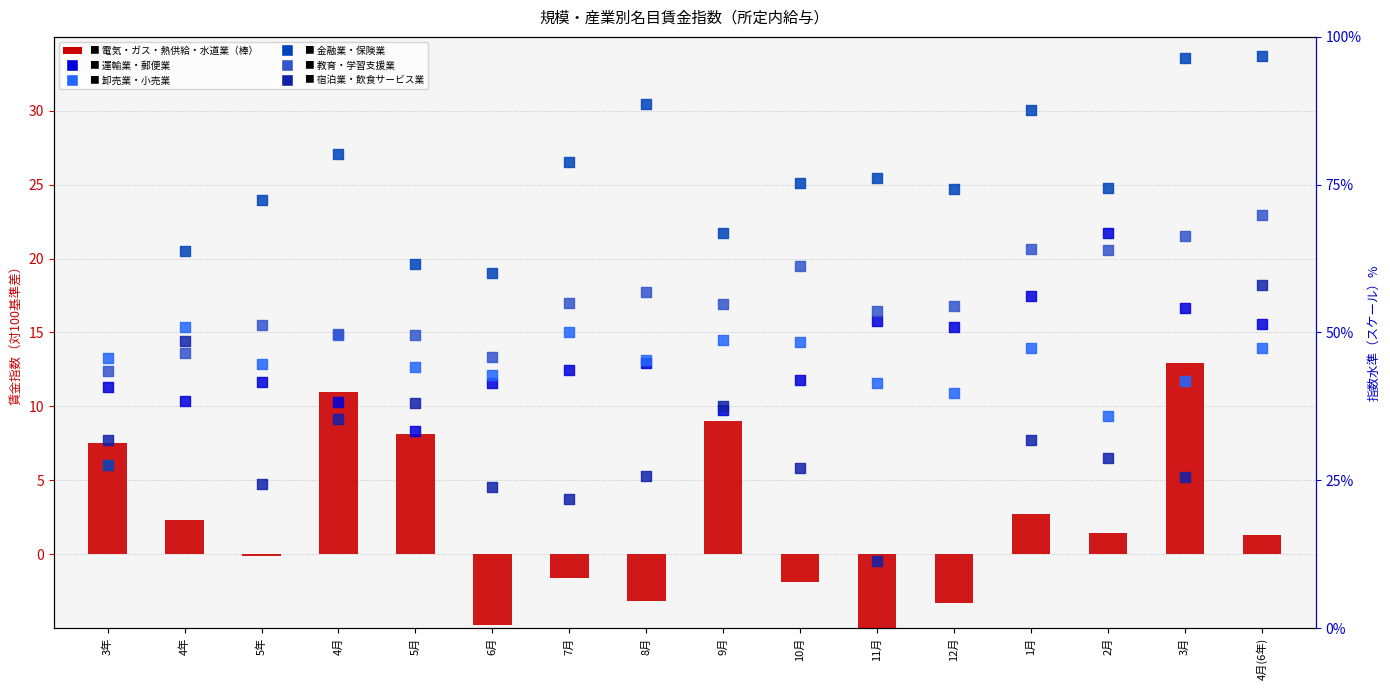

At how many categories does at least one series exceed 47?

15